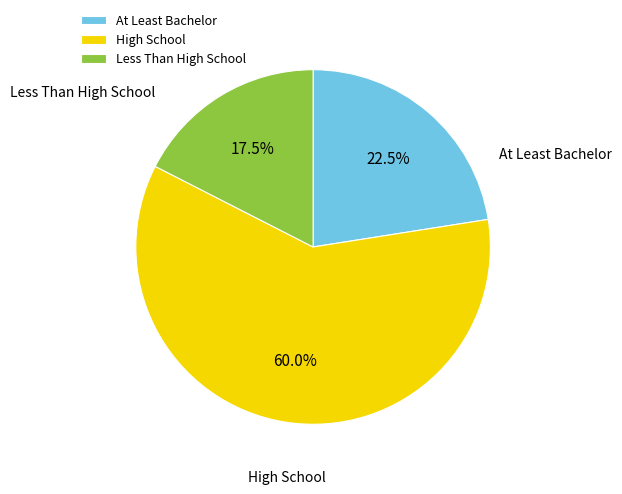

Approximately how many times larger is the value at High School compared to At Least Bachelor?

2.7